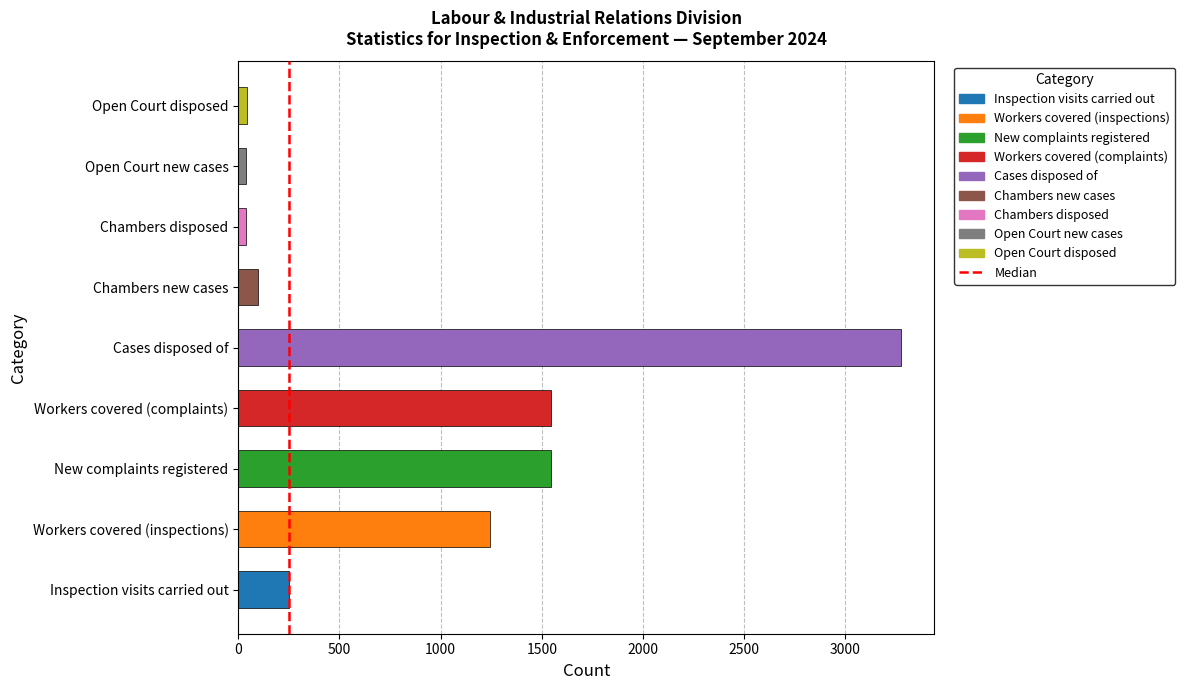

What is the difference between the values at Chambers new cases and Workers covered (inspections)?

1148